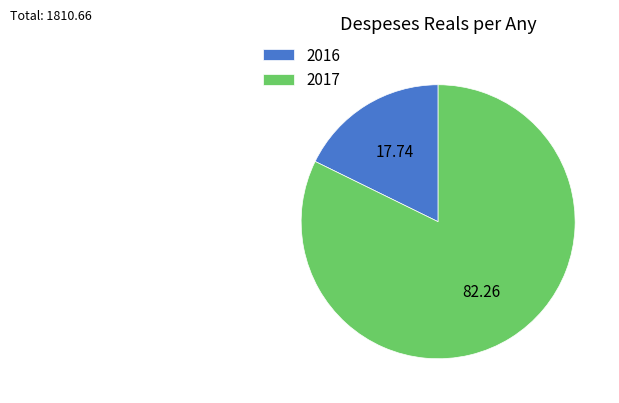

Which category has the biggest portion of the pie?

2017